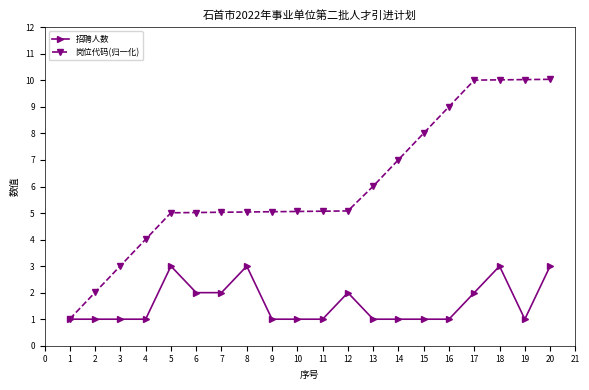

Is this an area chart (filled region under the line)?

No